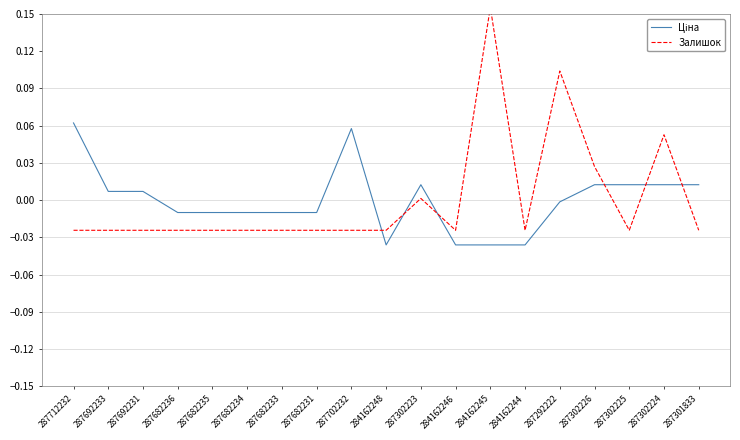

Which series has the widest spread of values?

Залишок